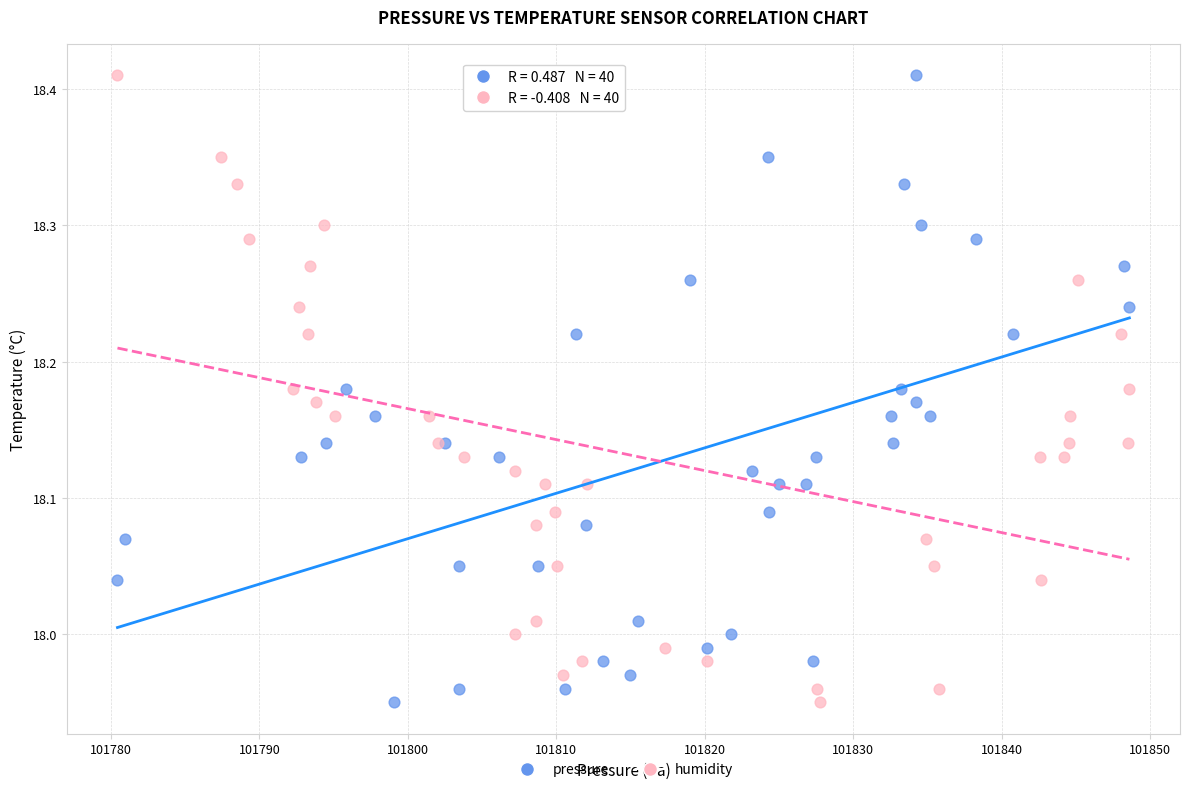

What are all the series names shown in the legend?

pressure, humidity